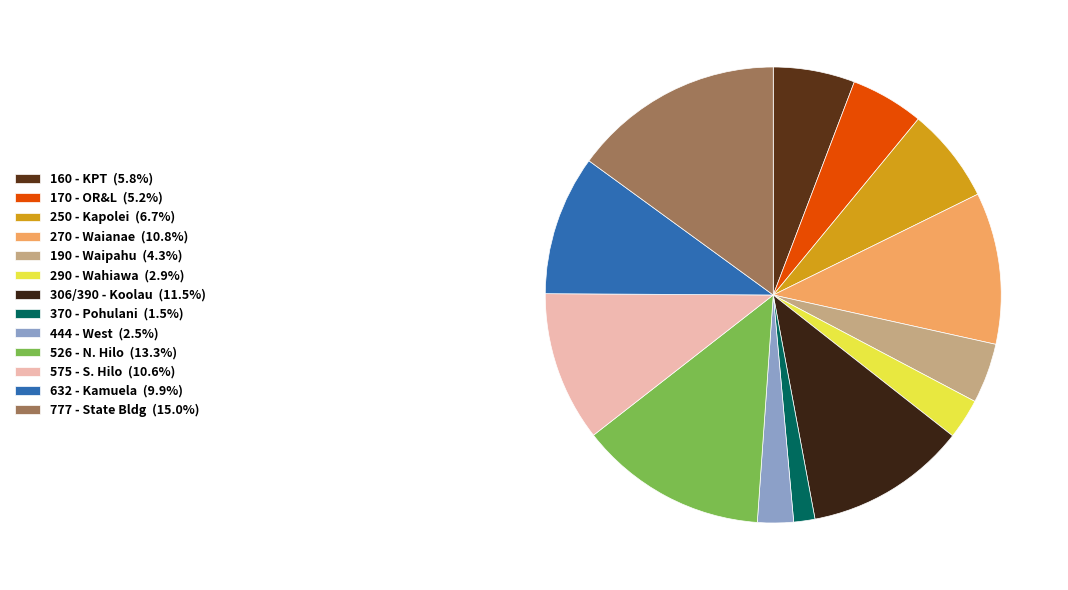

To the nearest percent, what is the average slice percentage?

8%